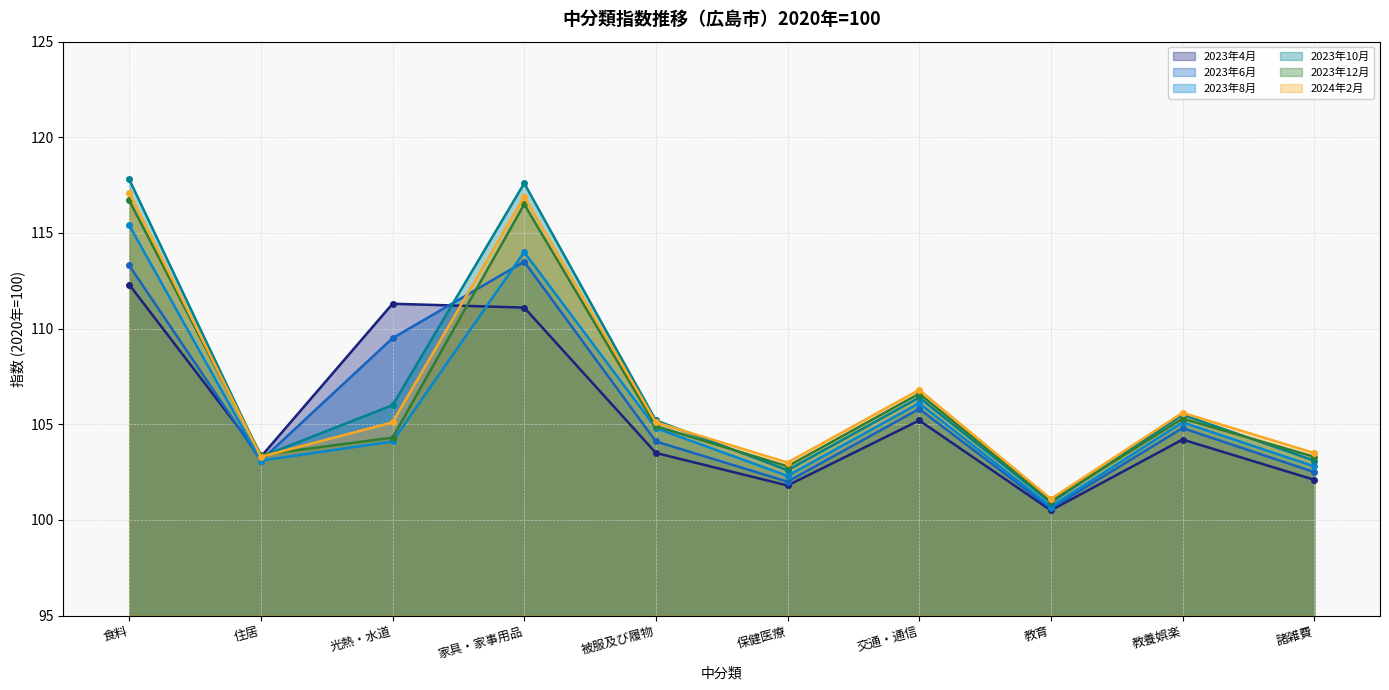

At which label is 2023年8月 closest to 108?

交通・通信